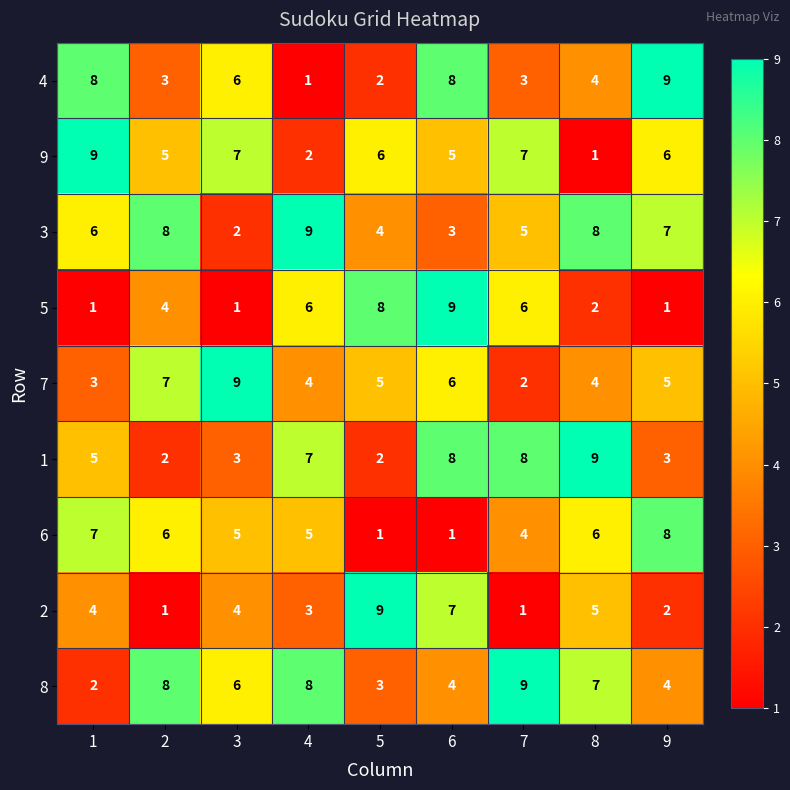

What is the spread (max minus min) of values at 9?

8